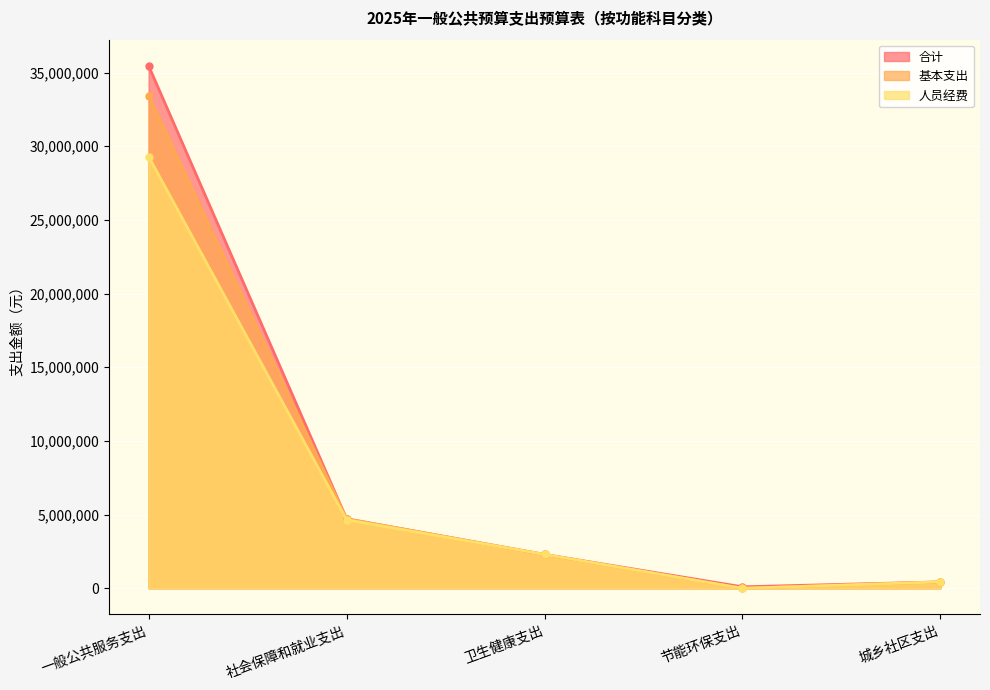

Is the value of 人员经费 at 社会保障和就业支出 greater than the value of 基本支出 at 社会保障和就业支出?

No